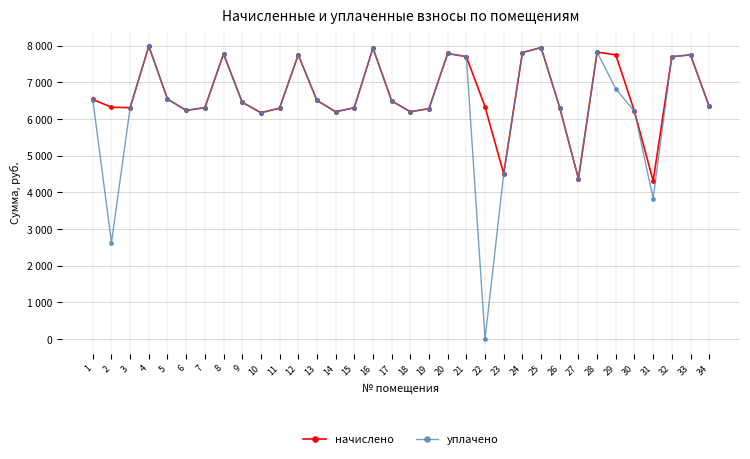

Where is the first local minimum for уплачено?

2